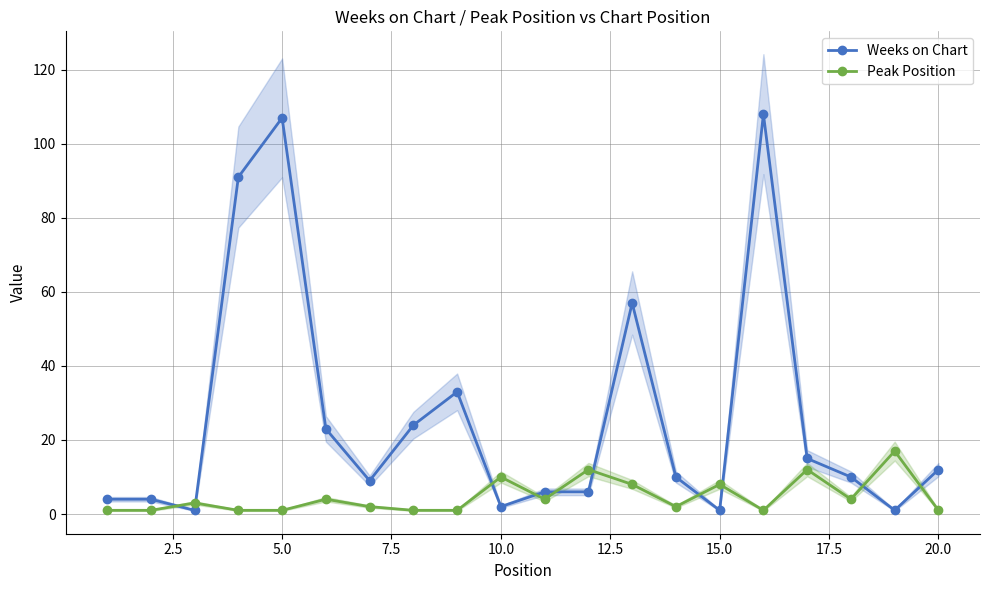

True or false: Peak Position has more than 2 interior local peaks.

True